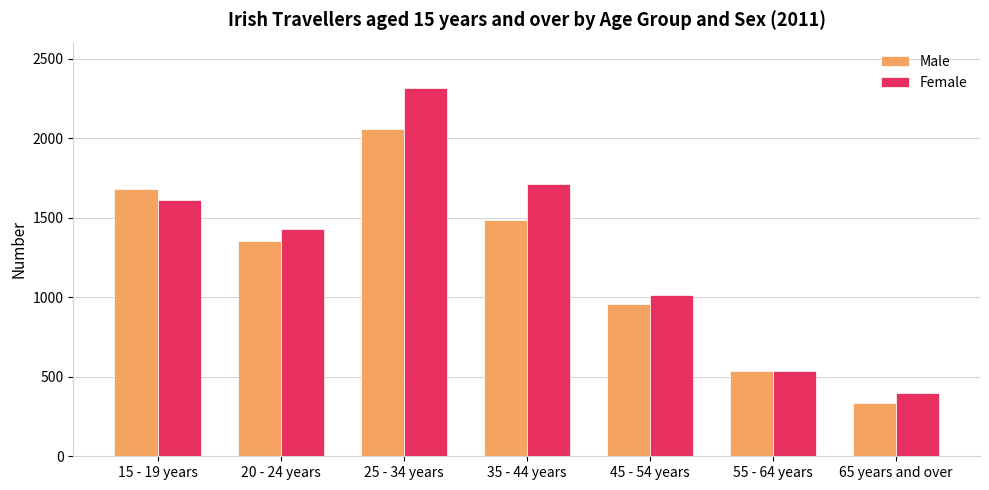

At how many categories does at least one series exceed 2071?

1